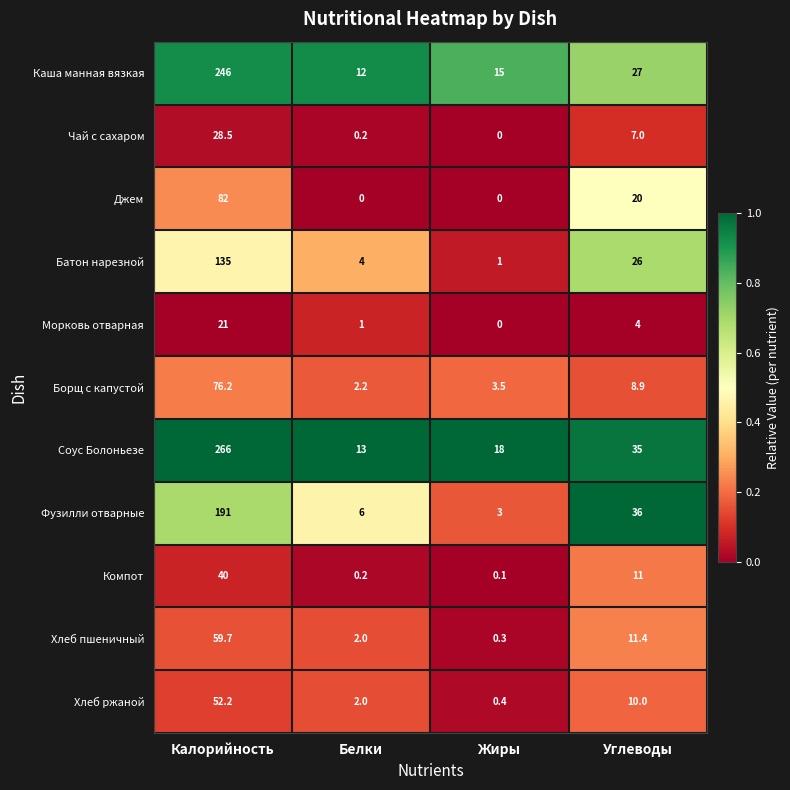

True or false: Борщ с капустой has a value of 12.3 at Углеводы.

False